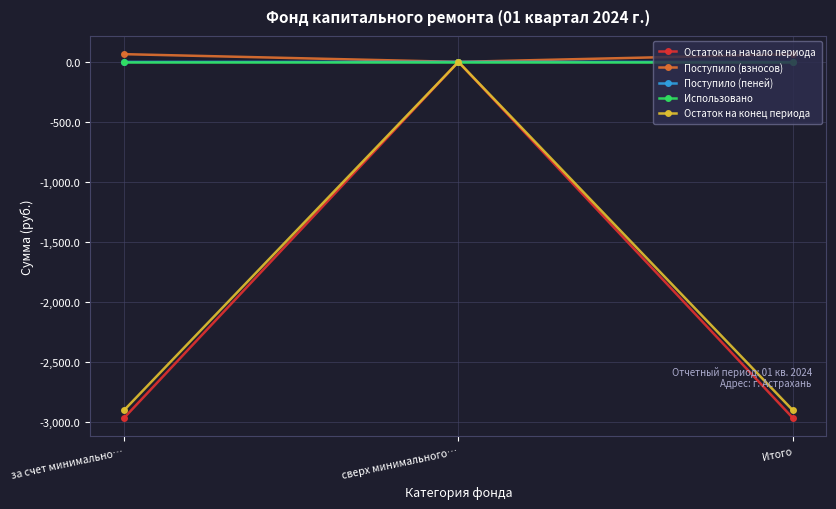

What is the label of the 3rd point from the right?

за счет минимально…